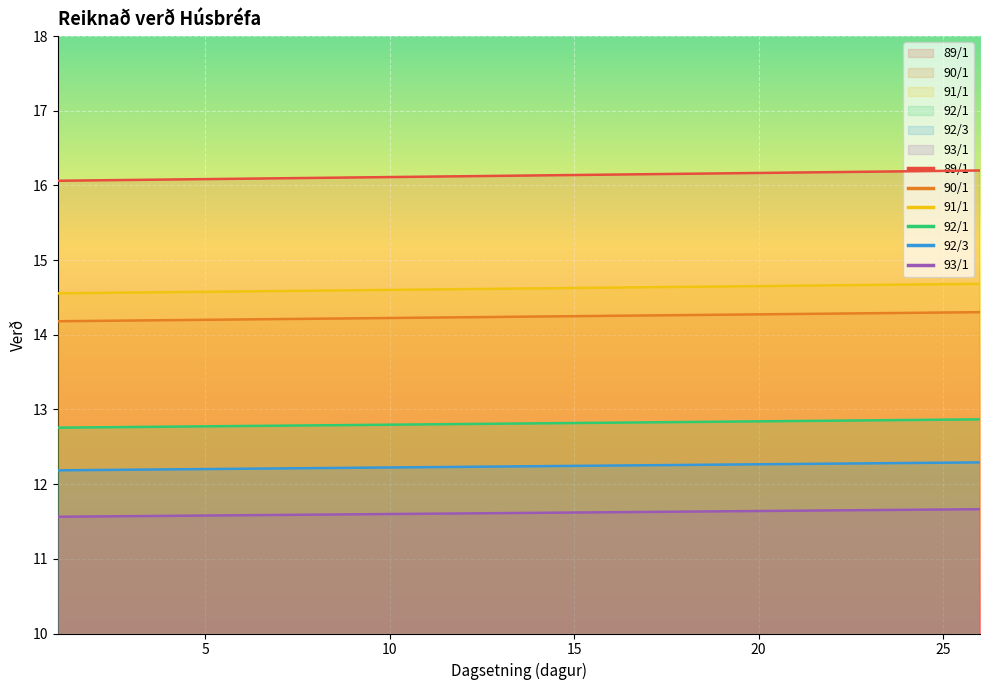

Does the chart display data point markers on the line(s)?

No